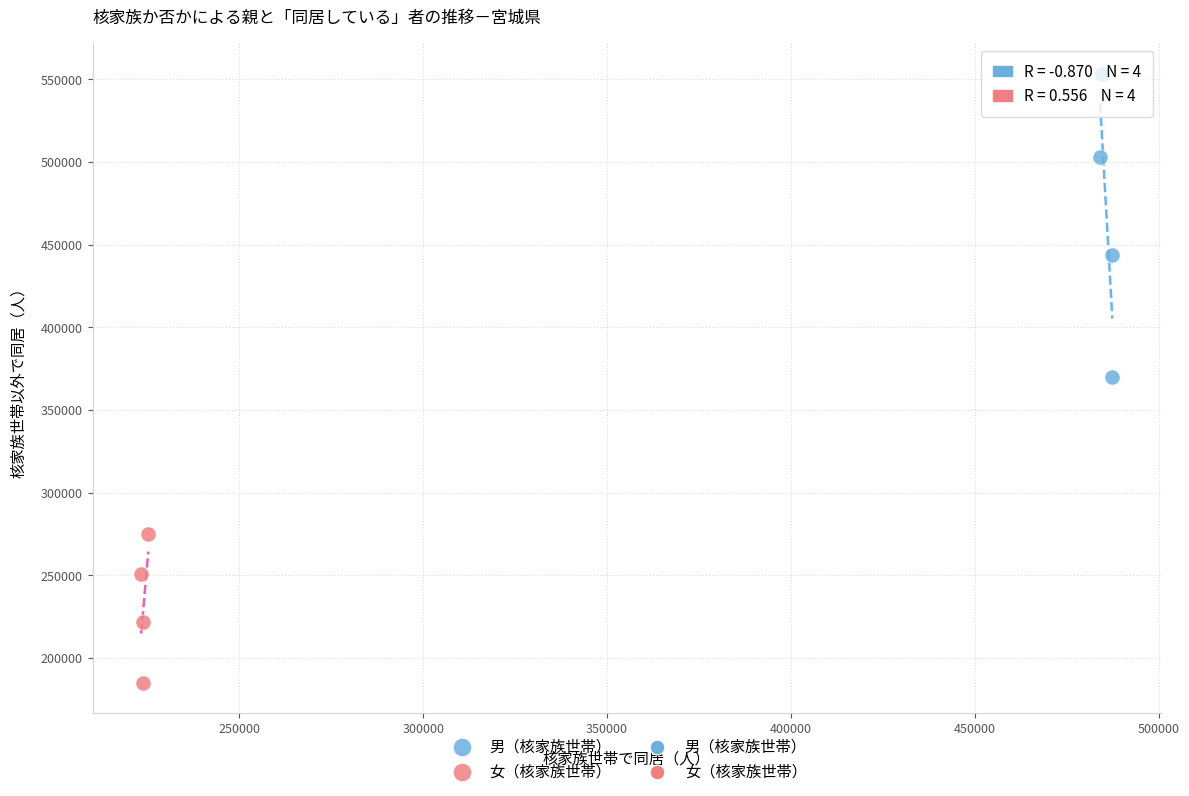

Which series reaches the minimum Y coordinate?

女（核家族世帯）